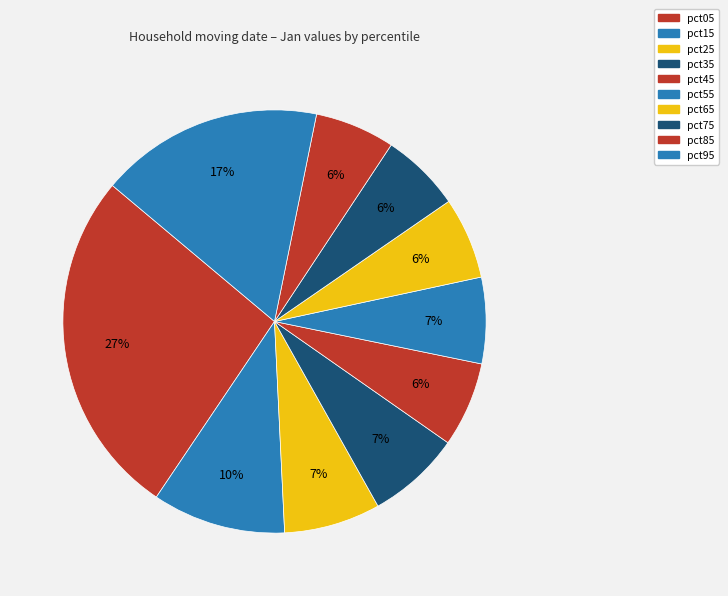

How many segments does this pie chart have?

10